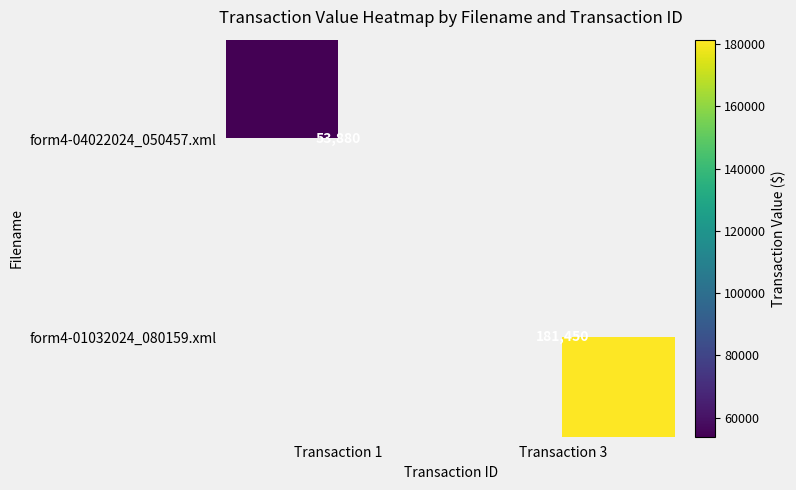

Is the value of form4-04022024_050457.xml at Transaction 1 greater than the value of form4-01032024_080159.xml at Transaction 3?

No